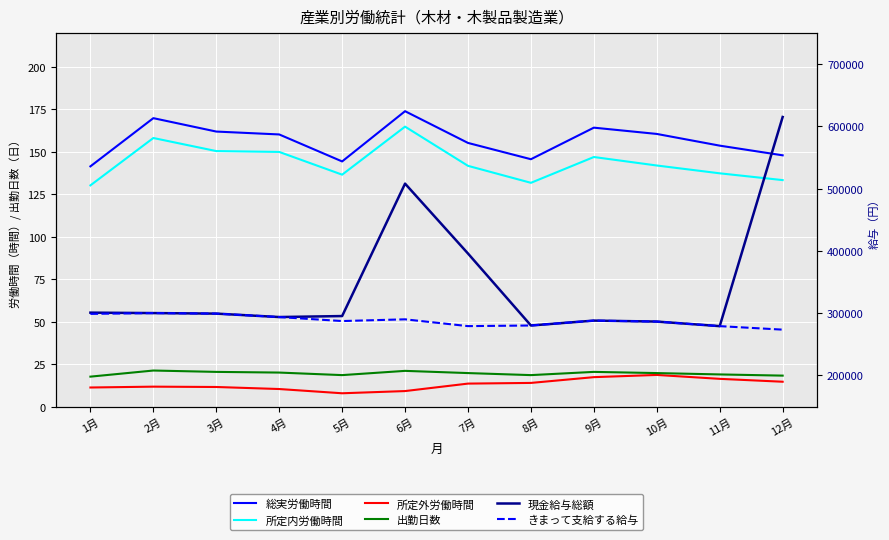

True or false: 現金給与総額 has a value of 378215.9 at 11月.

False